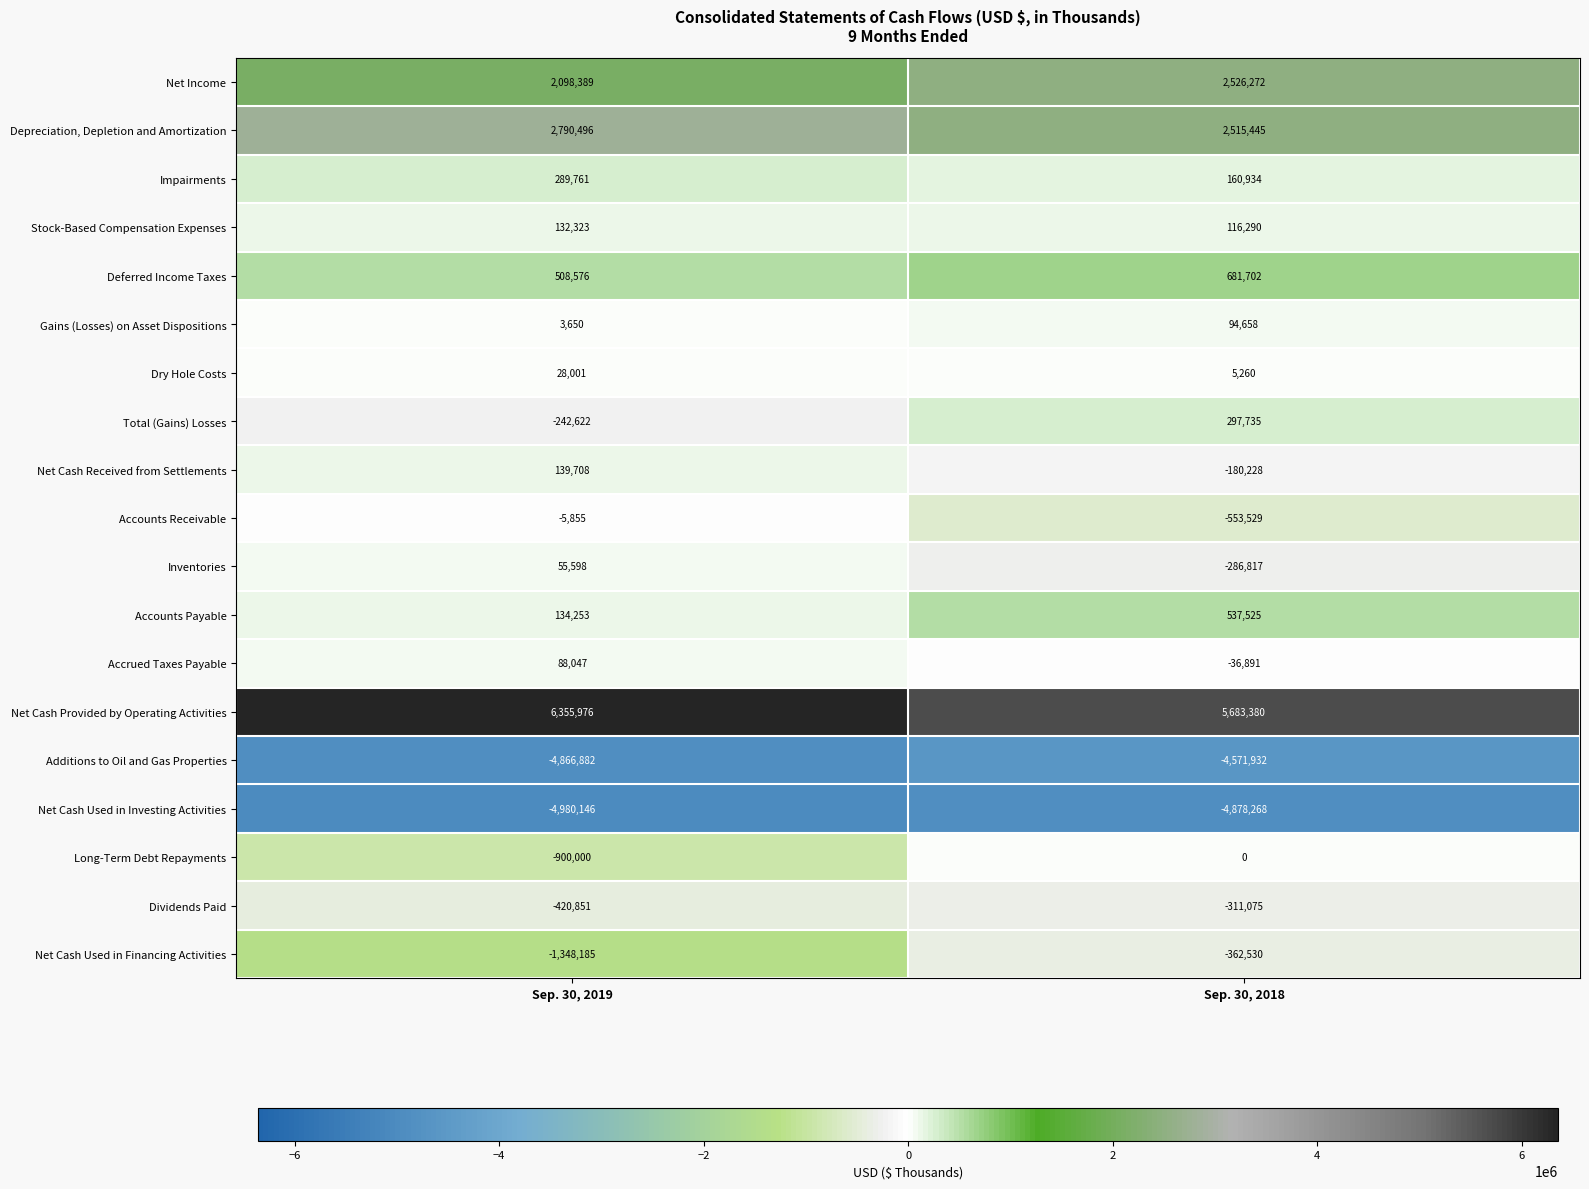

At which category does the chart reach its peak across all series?

Sep. 30, 2019